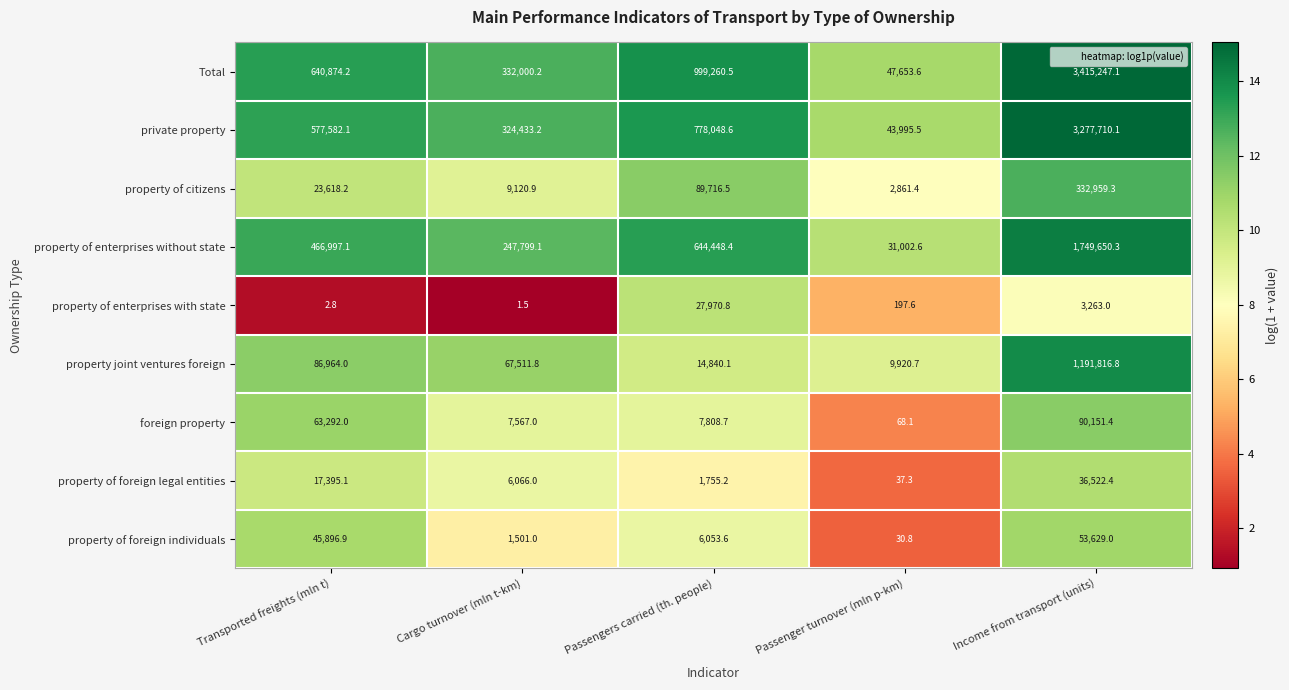

The property of citizens series shows 23618.2 at Transported freights (mln t). True or false?

True